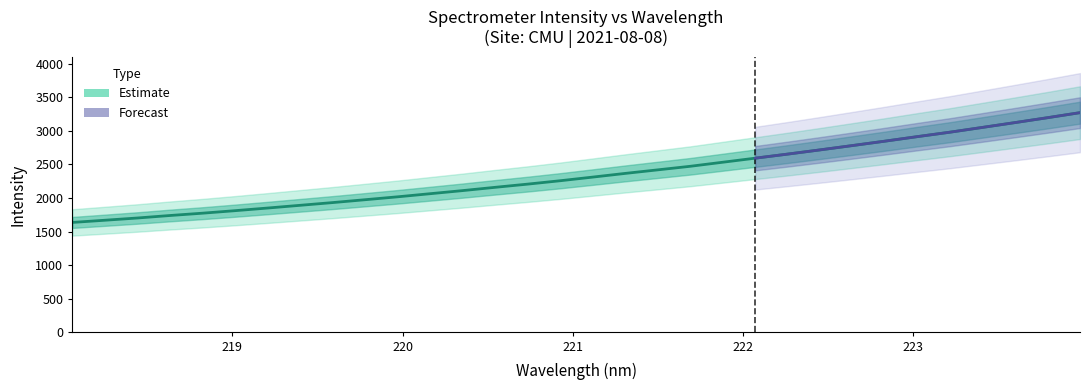

Between 219.589 and 218.6332, which is larger?

219.589